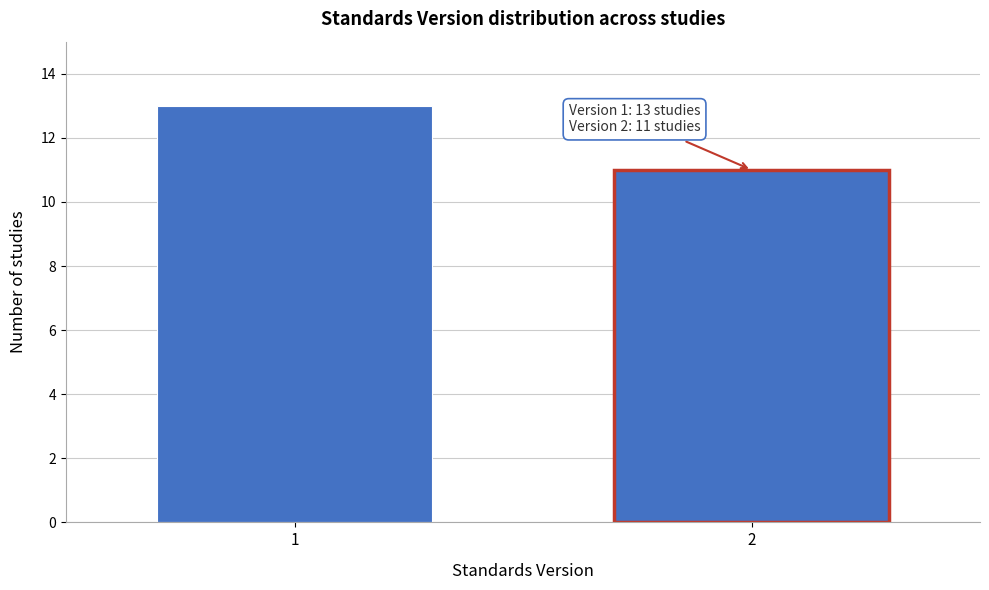

Reading left to right, list all the values displayed in this chart.

13	11